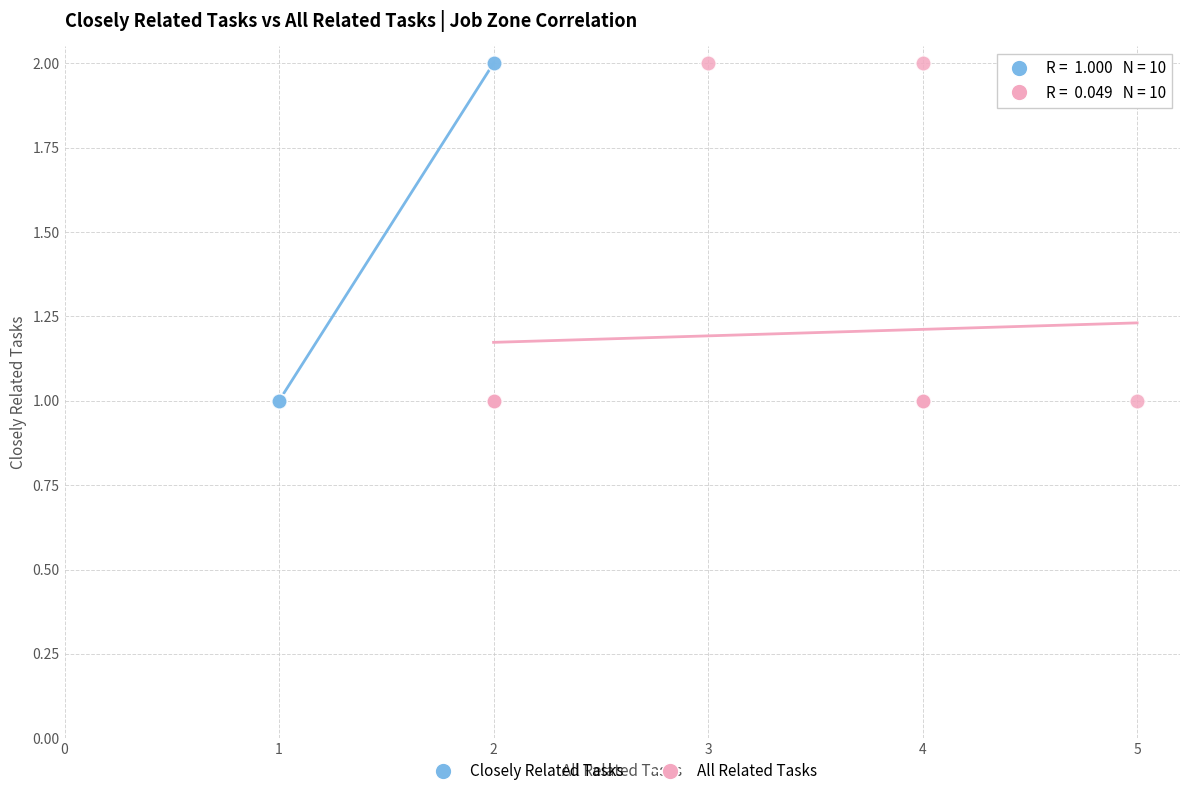

What are all the series names shown in the legend?

Closely Related Tasks, All Related Tasks